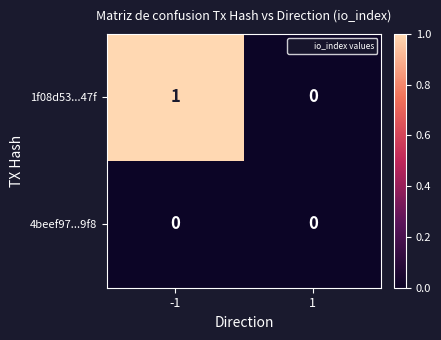

Which series changed the most between -1 and 1?

1f08d53...47f